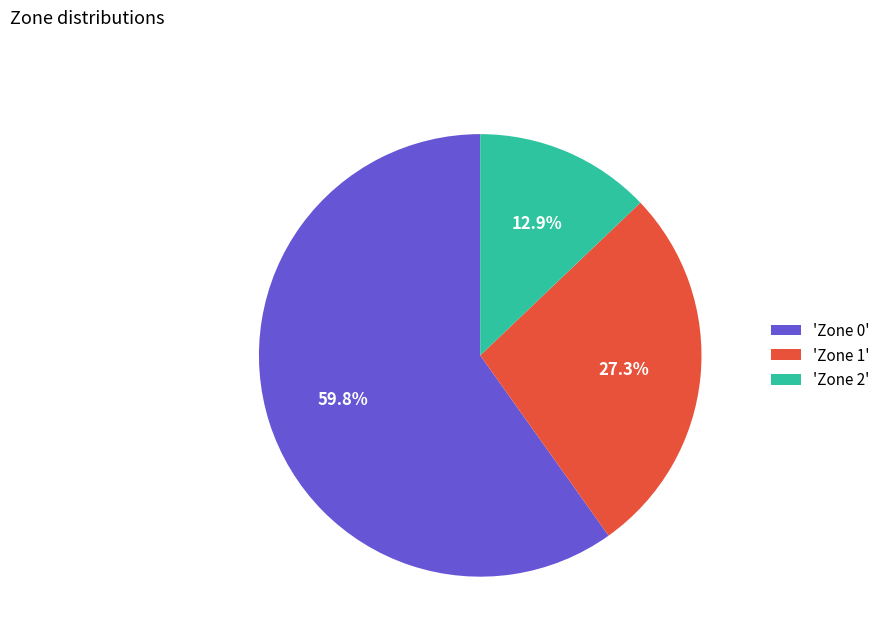

How many slices are in this pie chart?

3